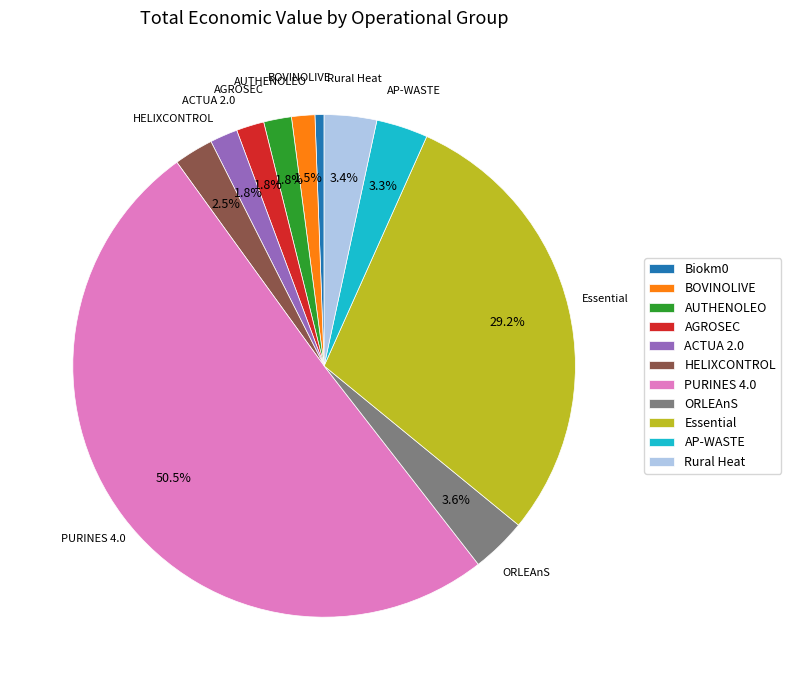

Is it true that ORLEAnS is 15% of the pie?

False